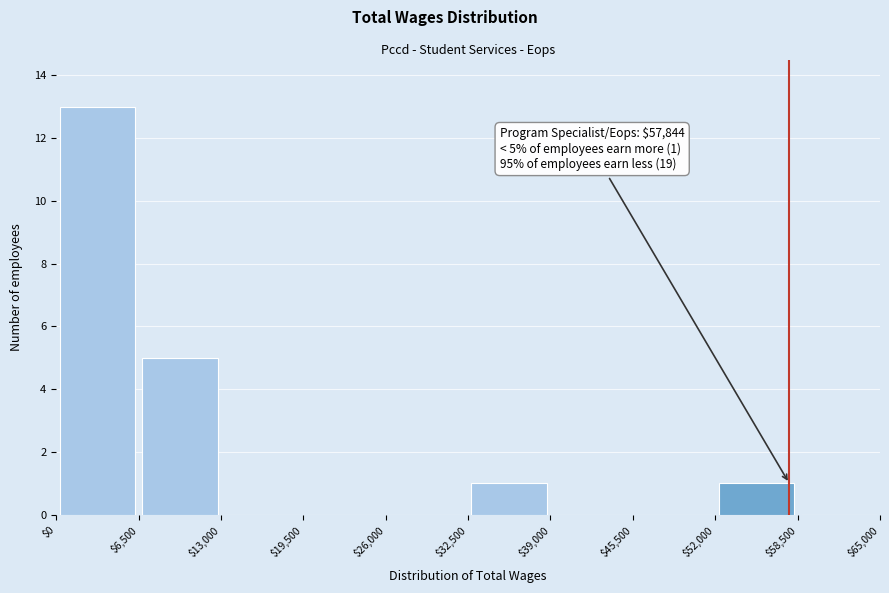

Over which range of the x-axis is the bar tallest?

$0 to $6,500